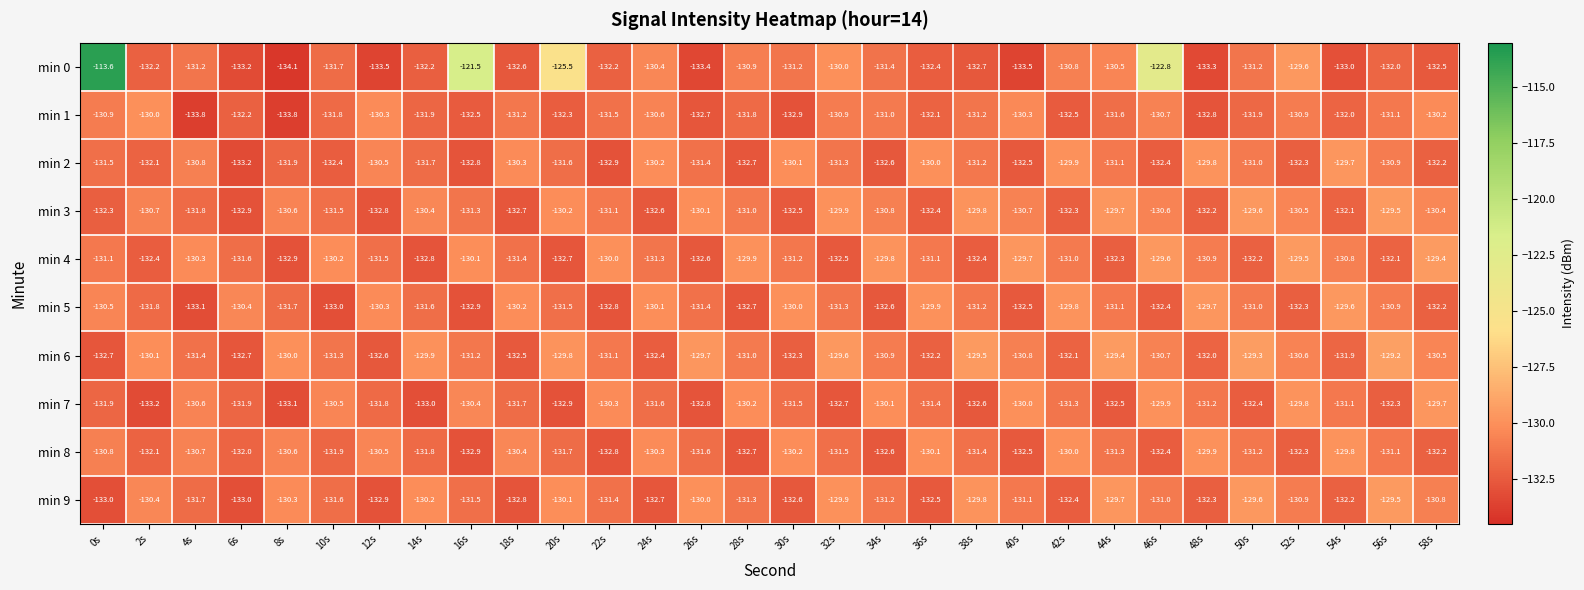

What is the maximum value shown in the chart?

-113.6